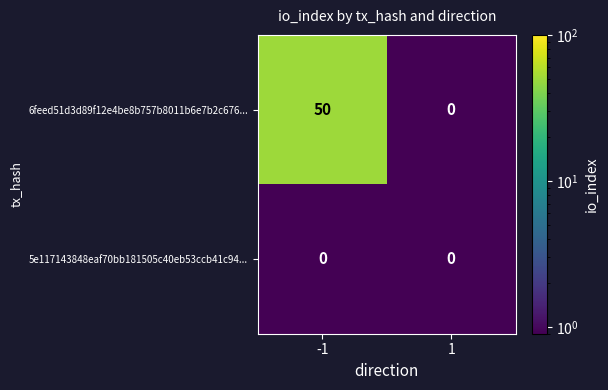

Is it true that 6feed51d3d89f12e4be8b757b8011b6e7b2c676... equals 0 at 1?

True